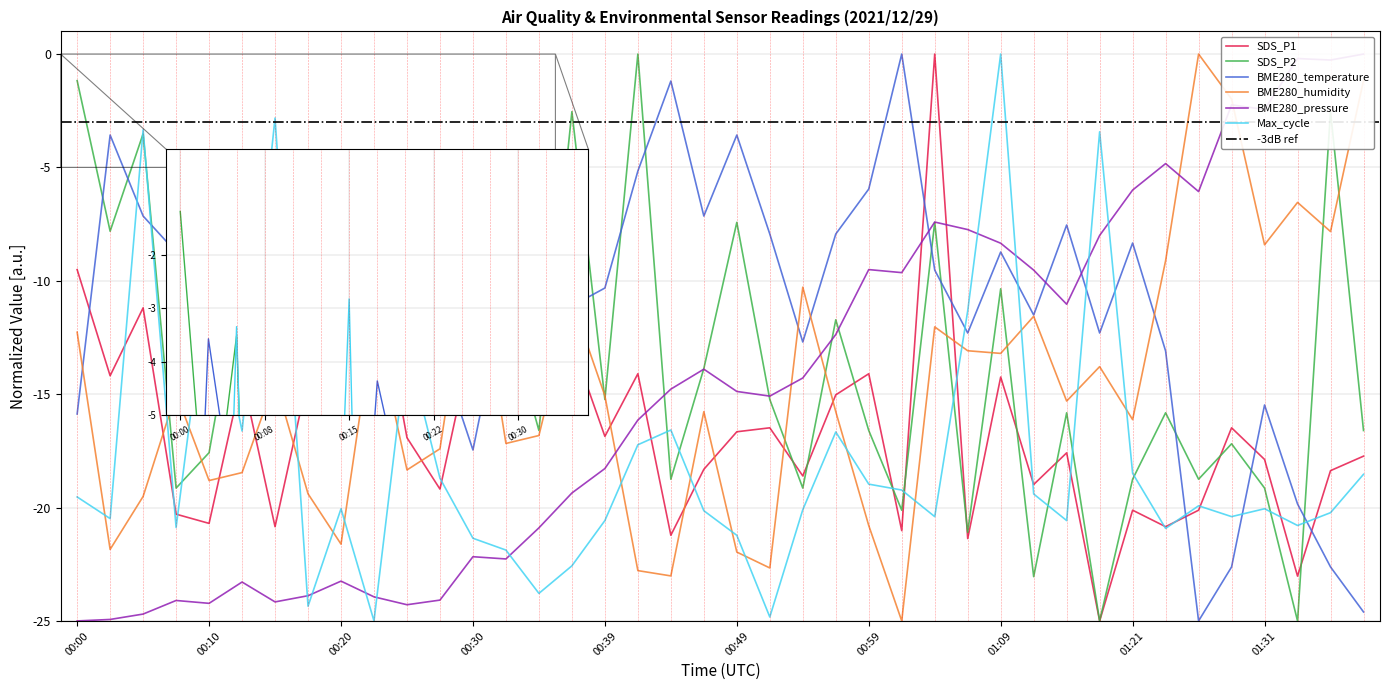

What is the average value of the BME280_temperature series?

-10.6